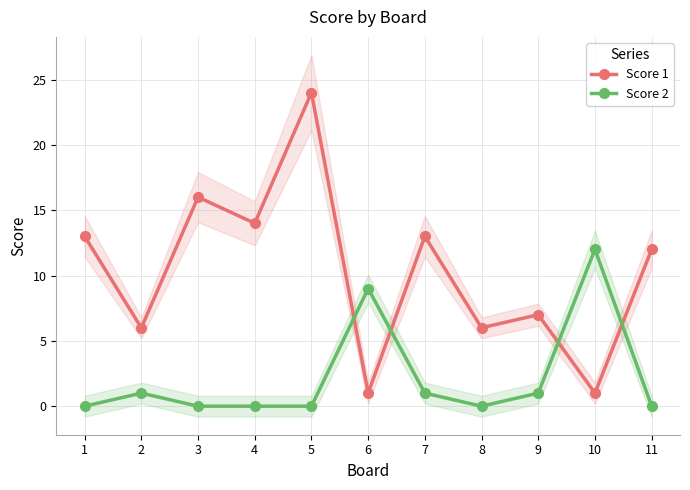

Rank the categories by Score 1 value from lowest to highest.

6, 10, 2, 8, 9, 11, 1, 7, 4, 3, 5